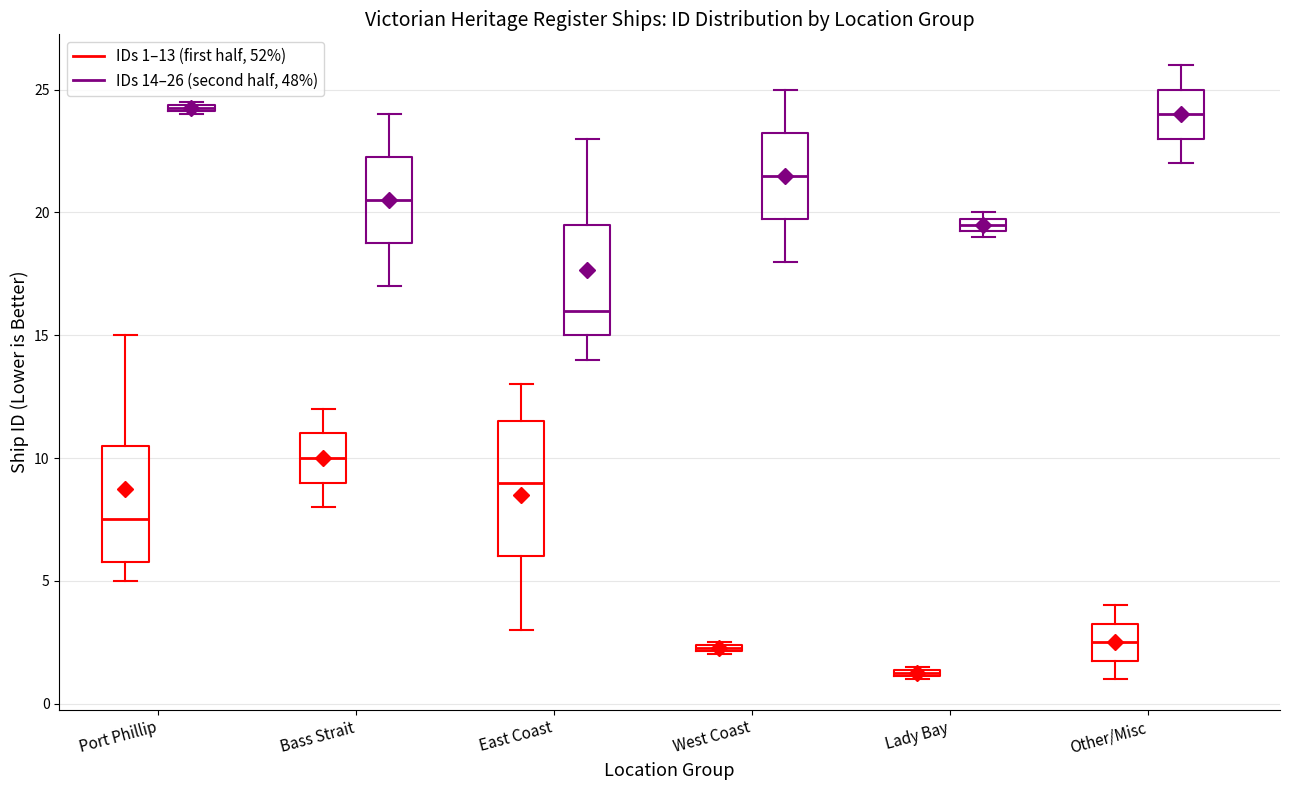

Where does the median line of the box for West Coast (IDs 14–26 (second half, 48%)) sit on the y-axis? The values are not printed on the chart, so give them approximately, as read against the axis.

21.5